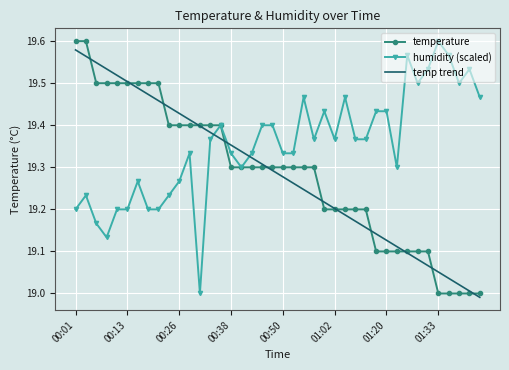

Count the number of categories in the chart.

40